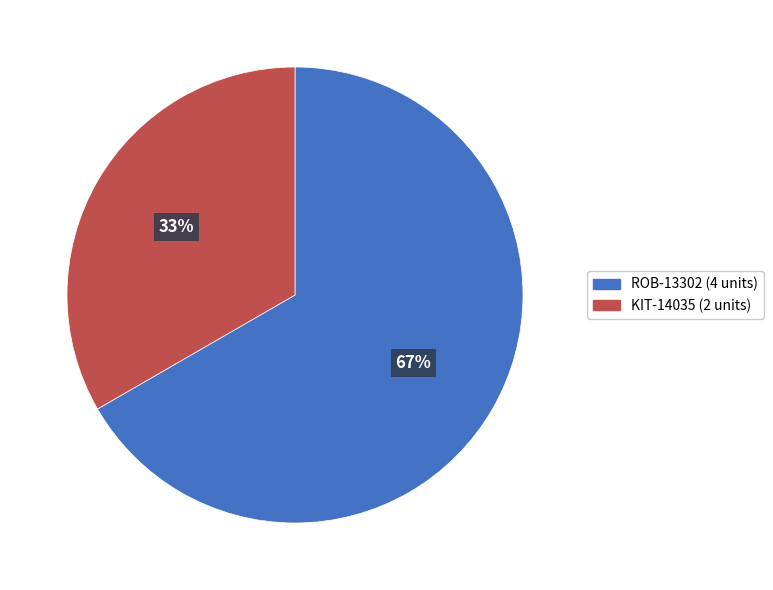

Combined, do ROB-13302 and KIT-14035 account for over 50%?

Yes